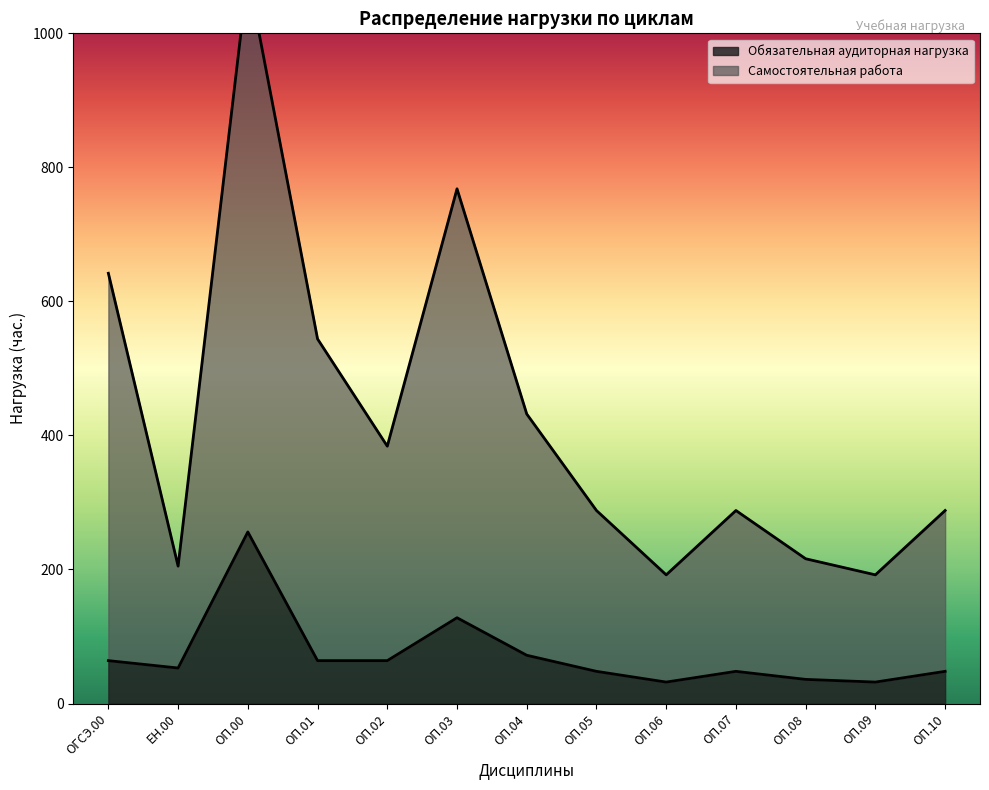

Is the value of Самостоятельная работа at ОП.10 greater than the value of Обязательная аудиторная нагрузка at ОП.04?

Yes